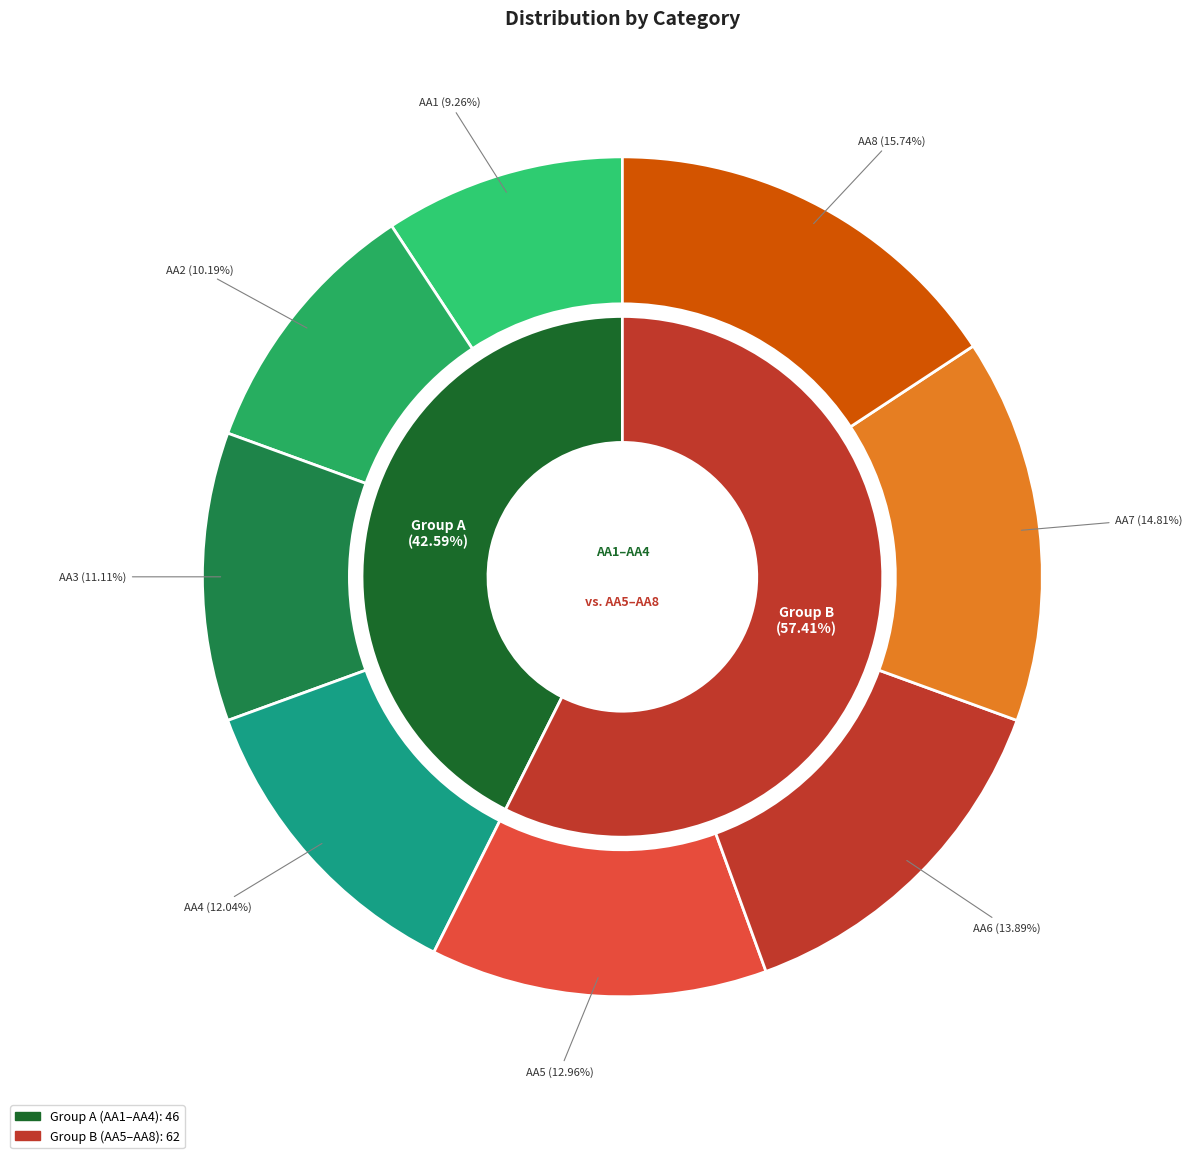

To the nearest percent, what portion does AA1 represent?

9%